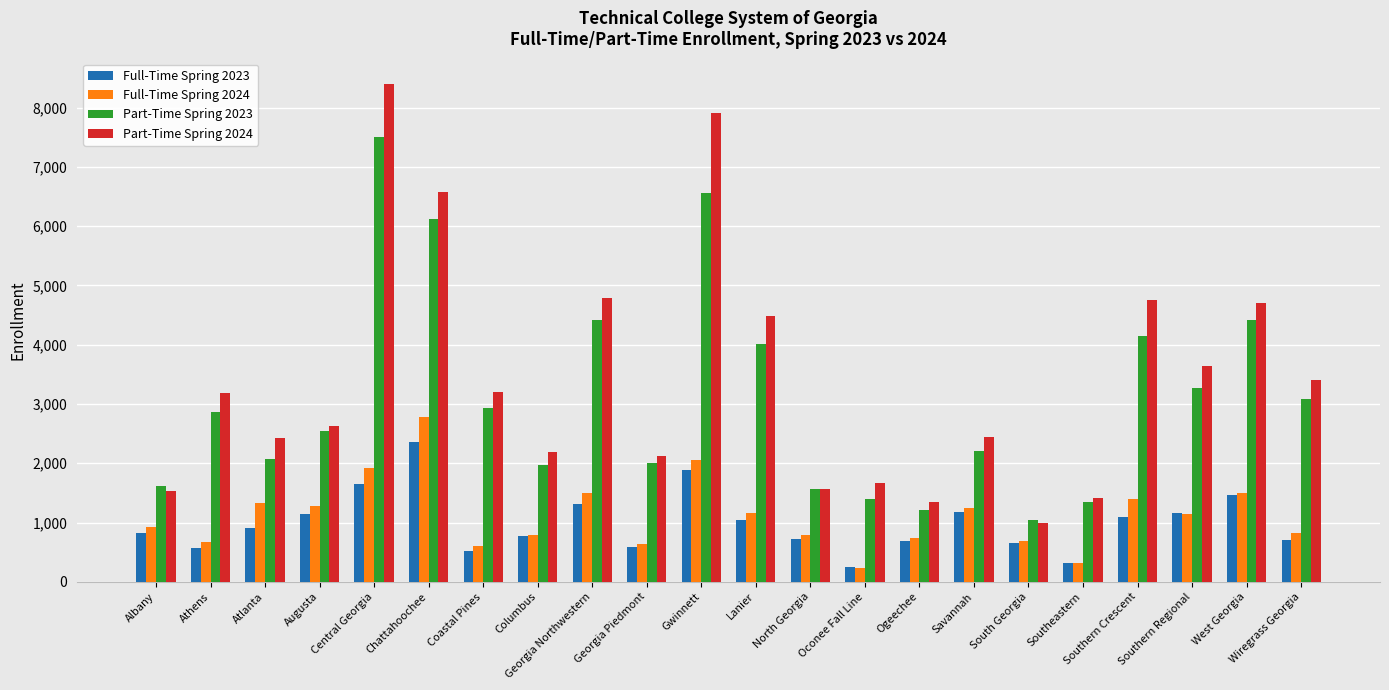

At which category does the chart reach its peak across all series?

Central Georgia